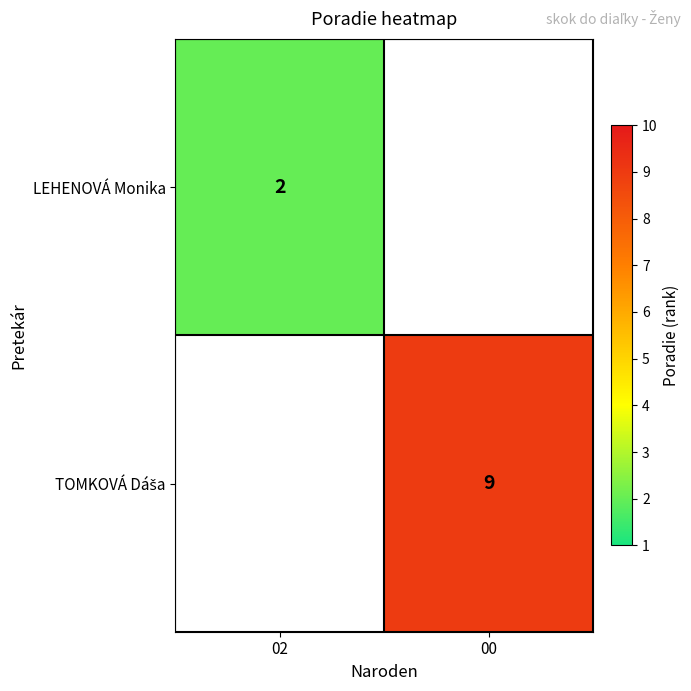

The value of LEHENOVÁ Monika at 02 is 3. True or false?

False